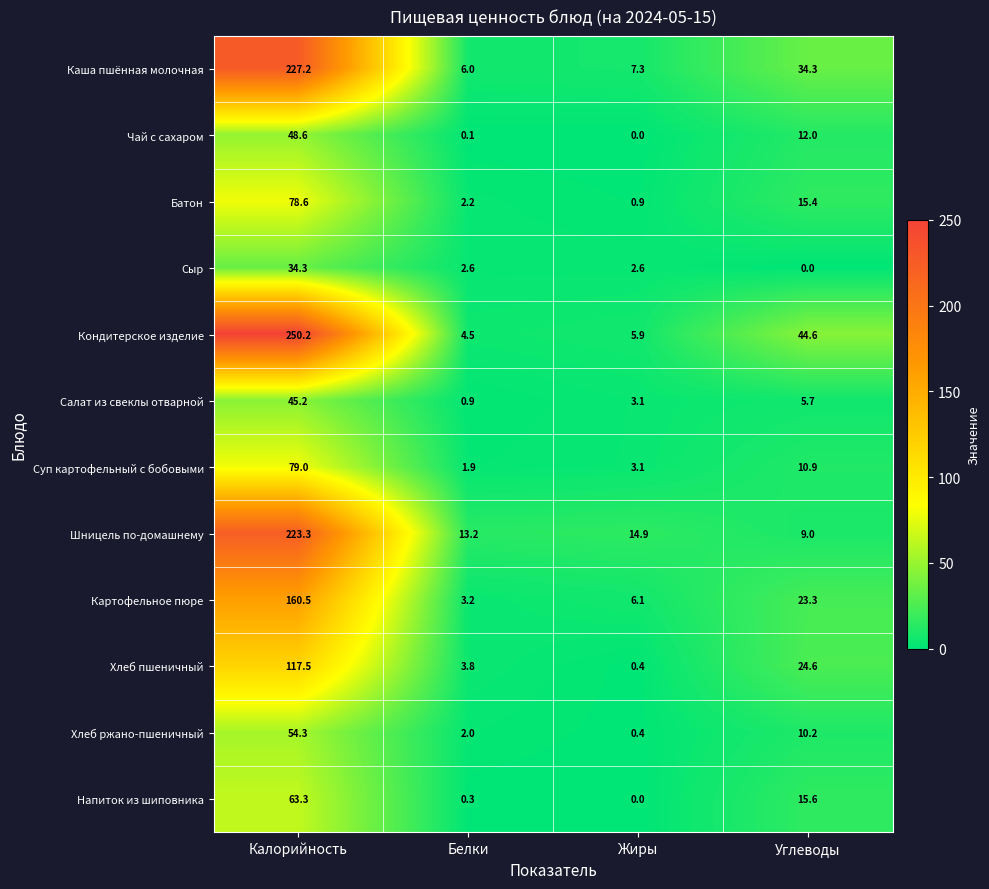

Read the Салат из свеклы отварной value at Белки.

0.9